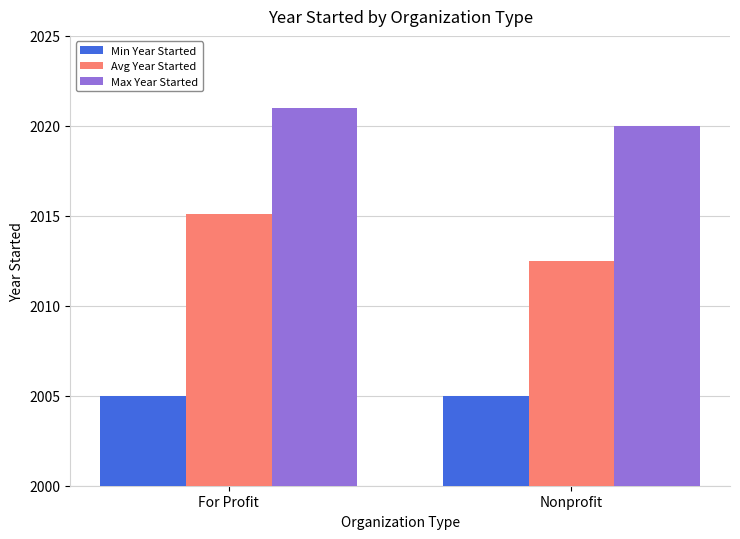

How many groups of bars are there?

2